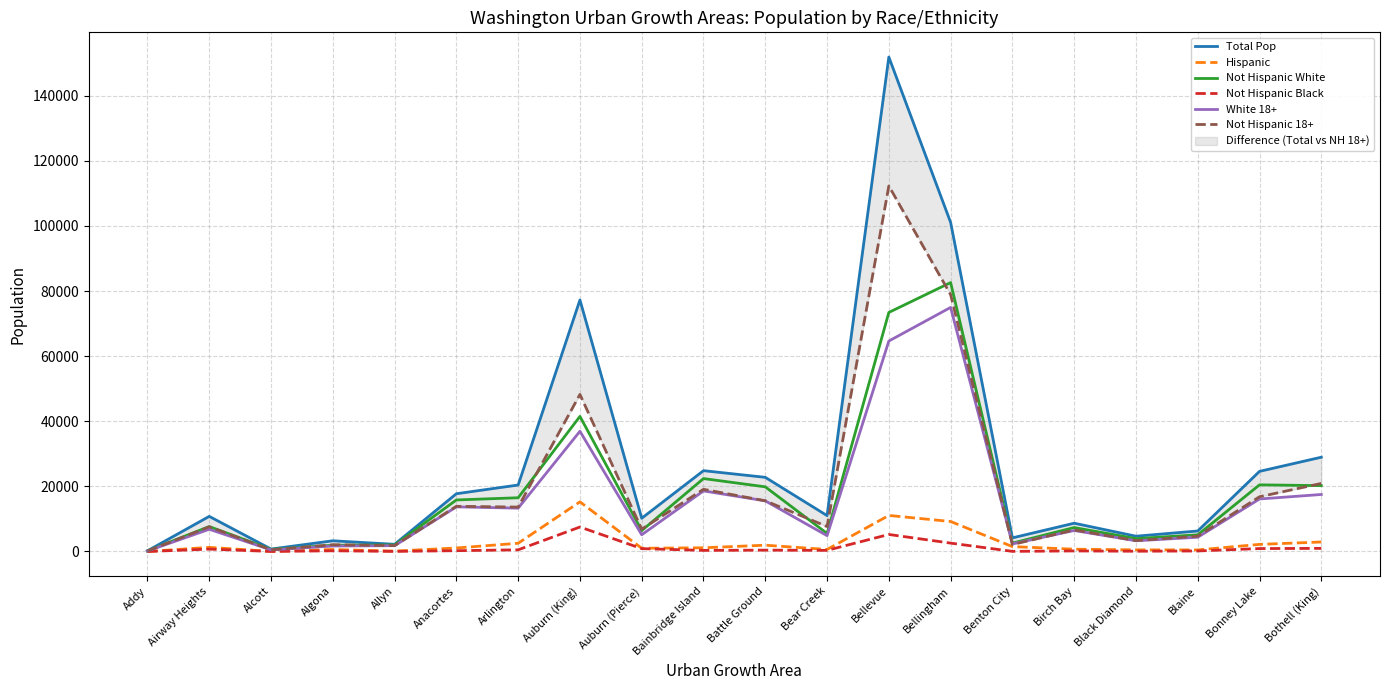

What is the difference between the maximum and minimum values in the White 18+ series?

74801